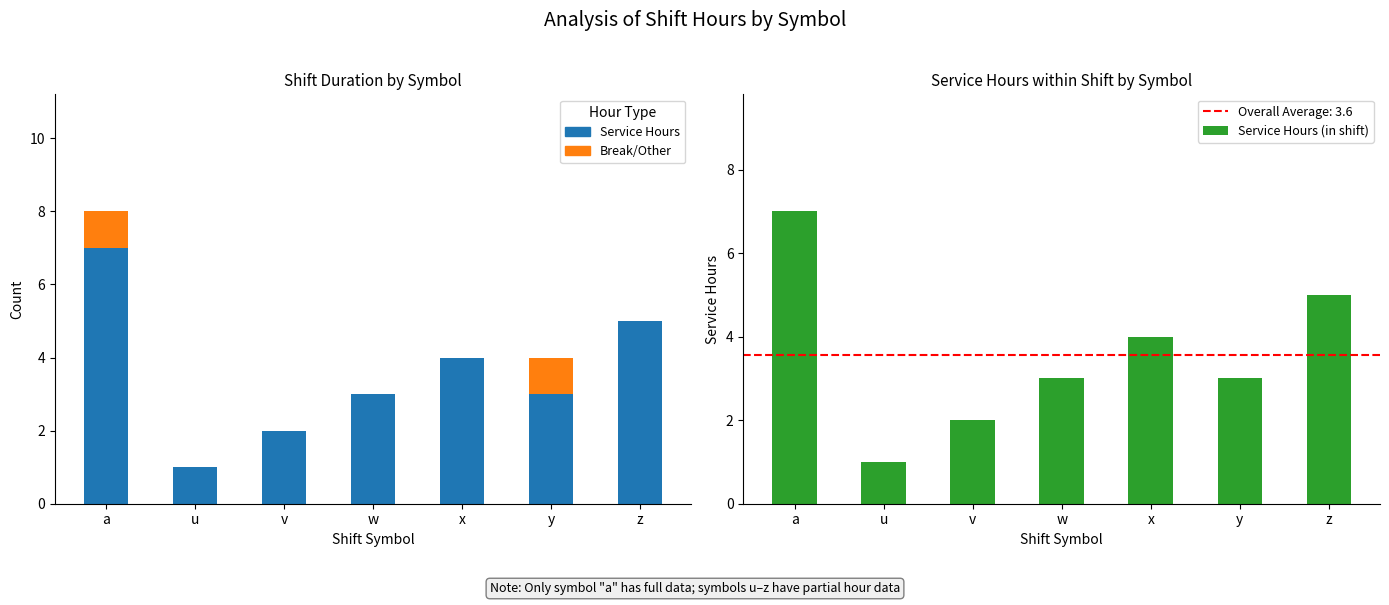

Reading left to right, transcribe all the data shown in this chart.

Service Hours: a=7	u=1	v=2	w=3	x=4	y=3	z=5
Break/Other: a=1	u=0	v=0	w=0	x=0	y=1	z=0
Service Hours (in shift): a=7	u=1	v=2	w=3	x=4	y=3	z=5